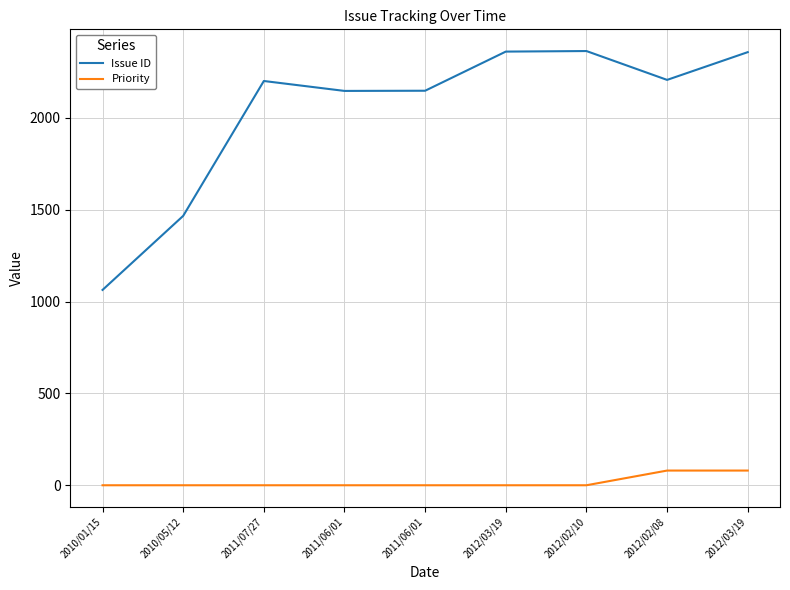

What are all the series names shown in the legend?

Issue ID, Priority